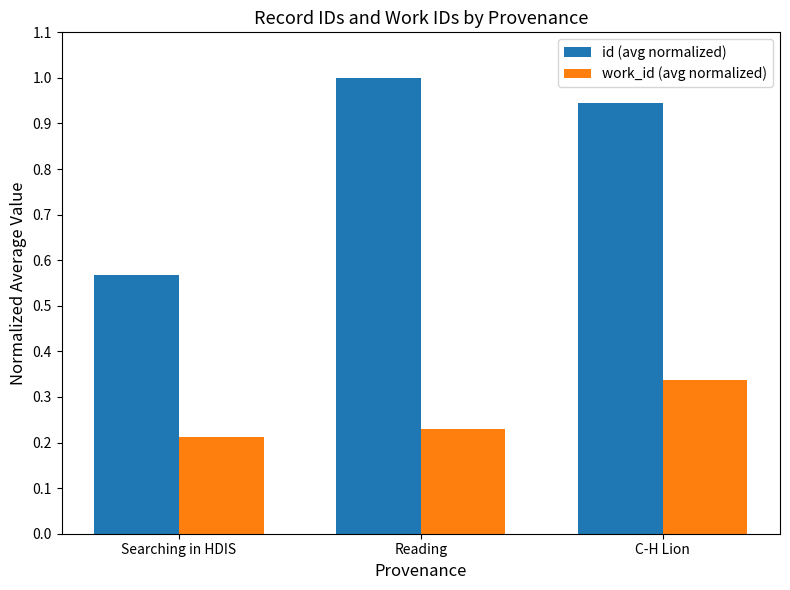

List the series in order of their peak value, lowest first.

work_id (avg normalized), id (avg normalized)